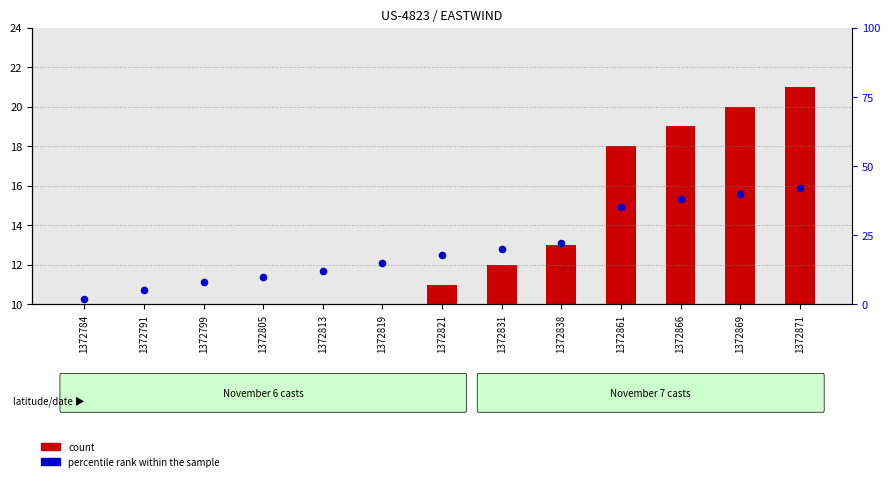

What are all the series names shown in the legend?

count, percentile rank within the sample